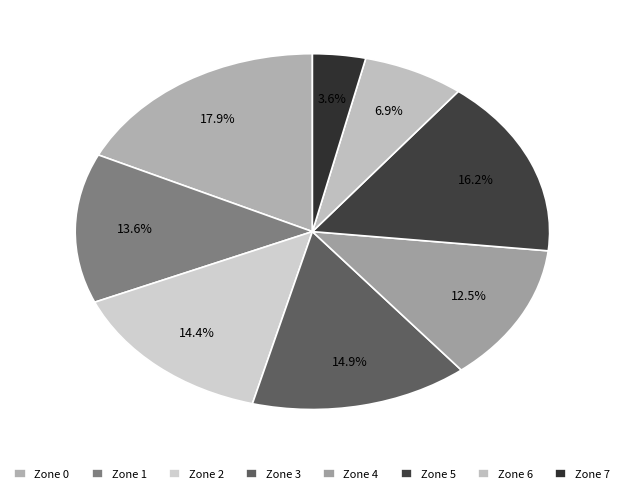

To the nearest percent, what portion does Zone 0 represent?

18%